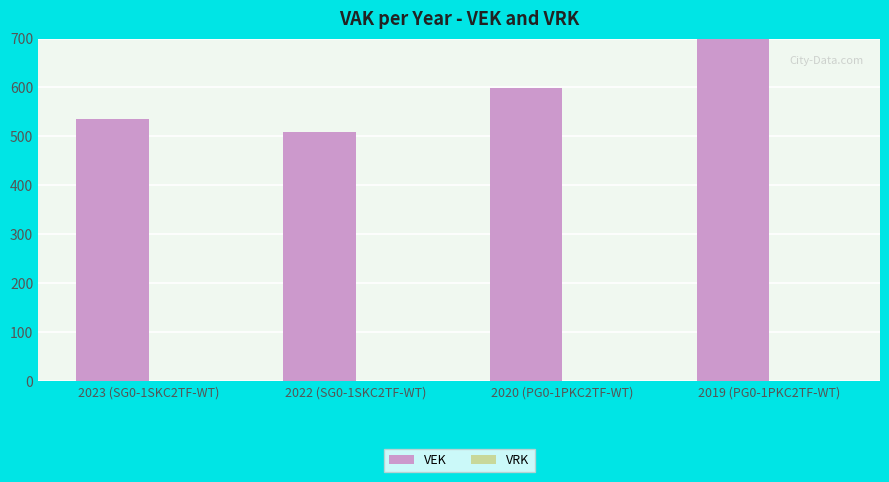

Reading right to left, list all the values displayed in this chart.

VEK: 999	599	509	535
VRK: 0	0	0	0